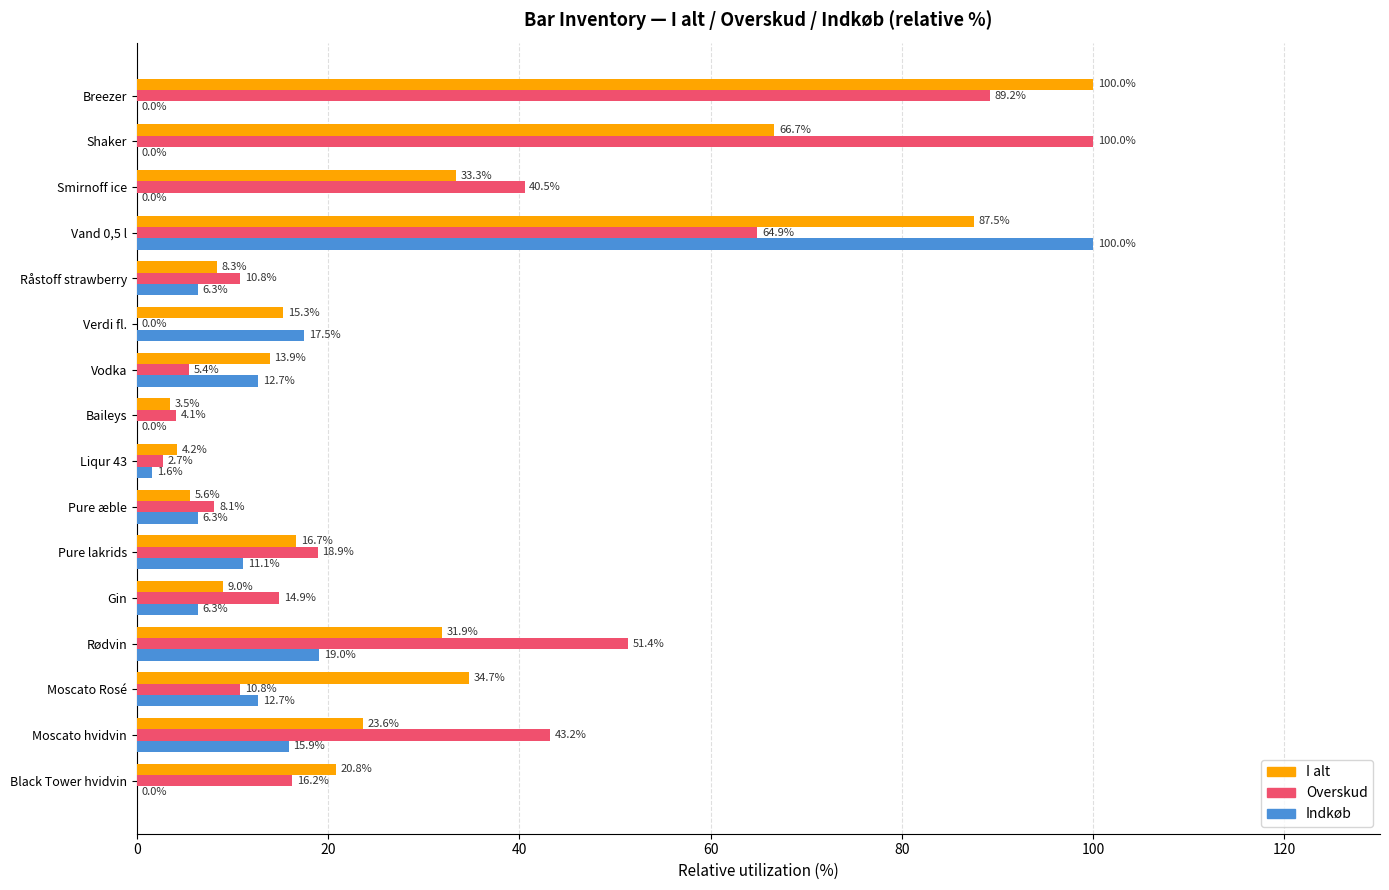

How many distinct data groups are displayed?

3